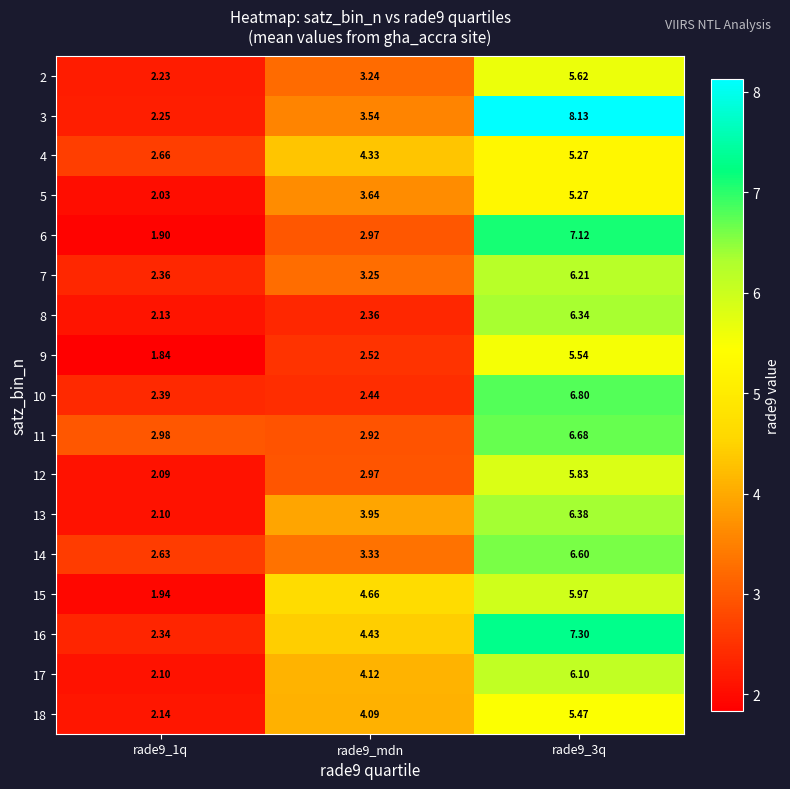

Is the value of 3 at rade9_mdn greater than the value of 18 at rade9_1q?

Yes